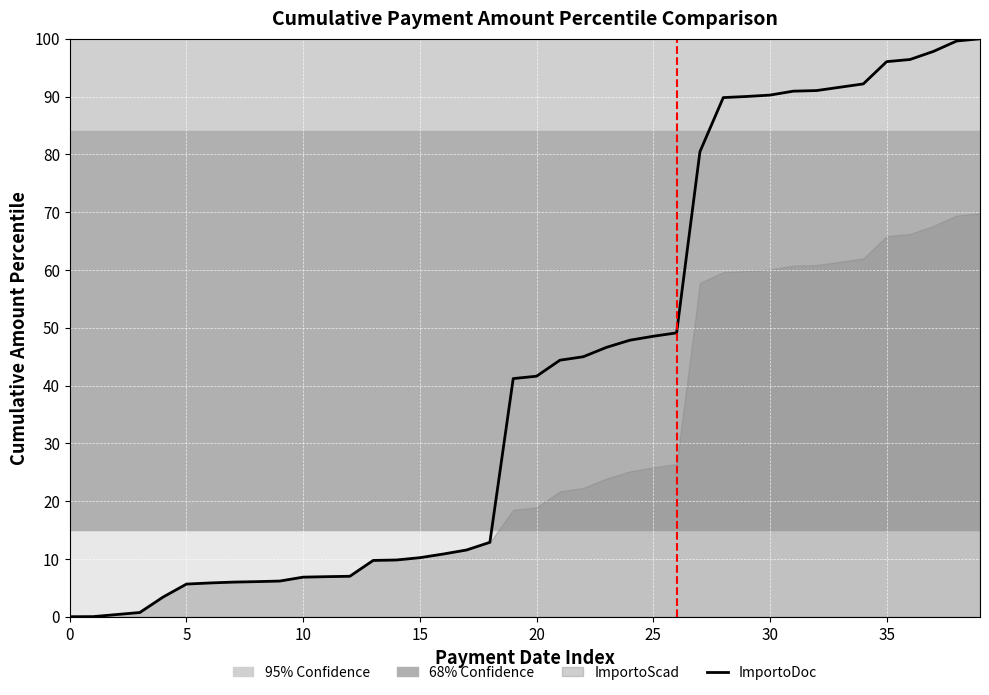

What is the difference between the second highest and second lowest values?

99.6